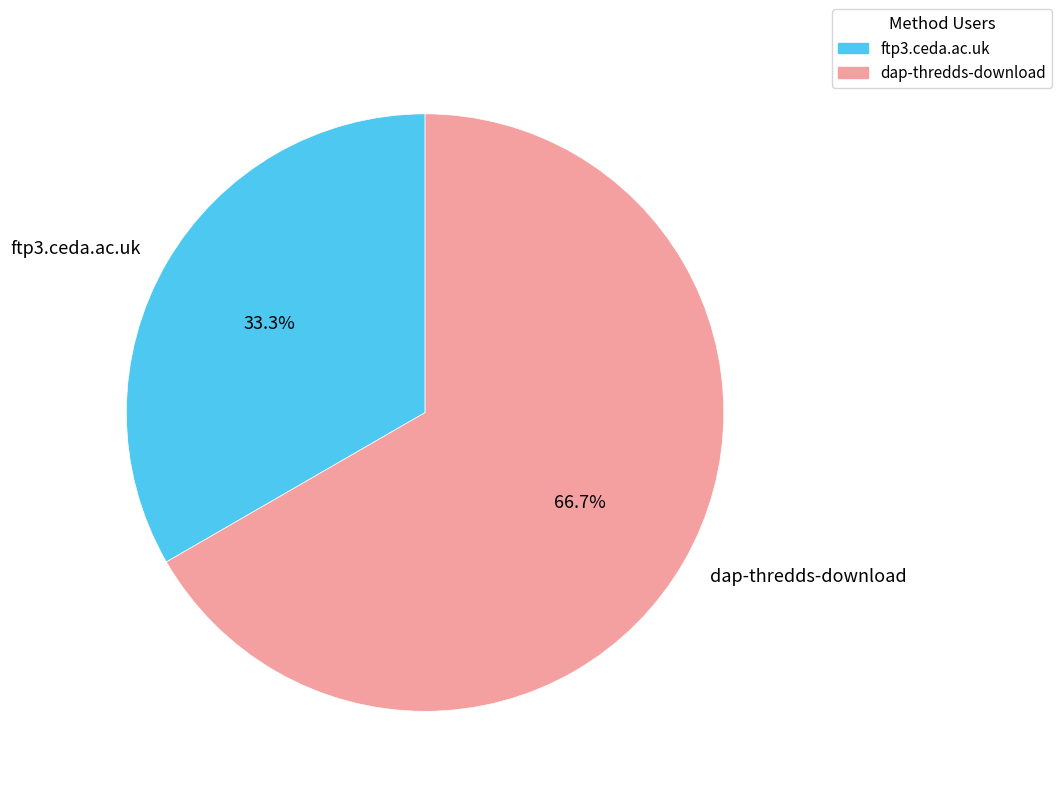

Do dap-thredds-download and ftp3.ceda.ac.uk together represent more than half of the pie?

Yes